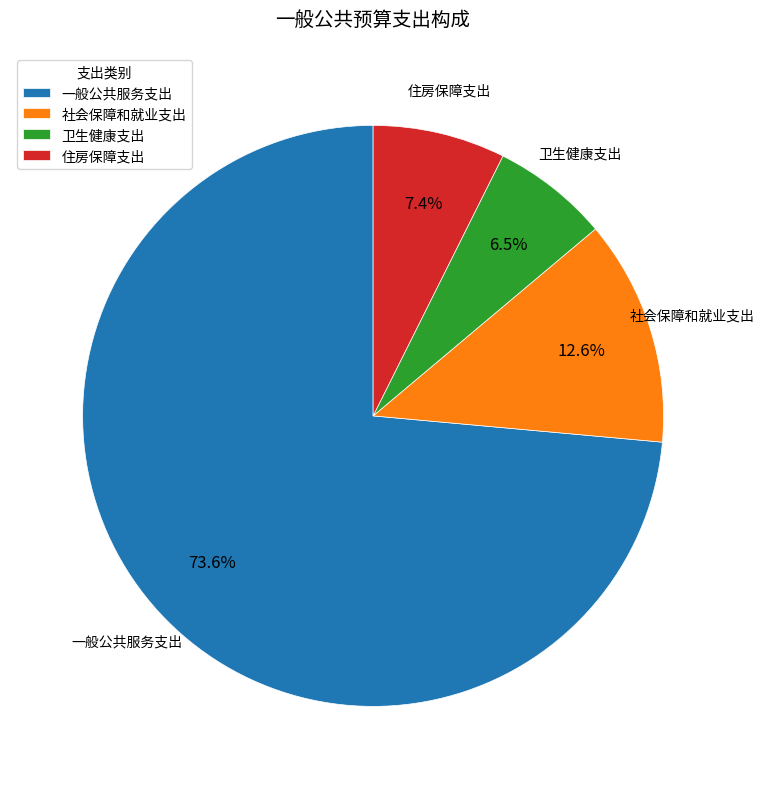

Is the sum of 一般公共服务支出 and 社会保障和就业支出 greater than half?

Yes